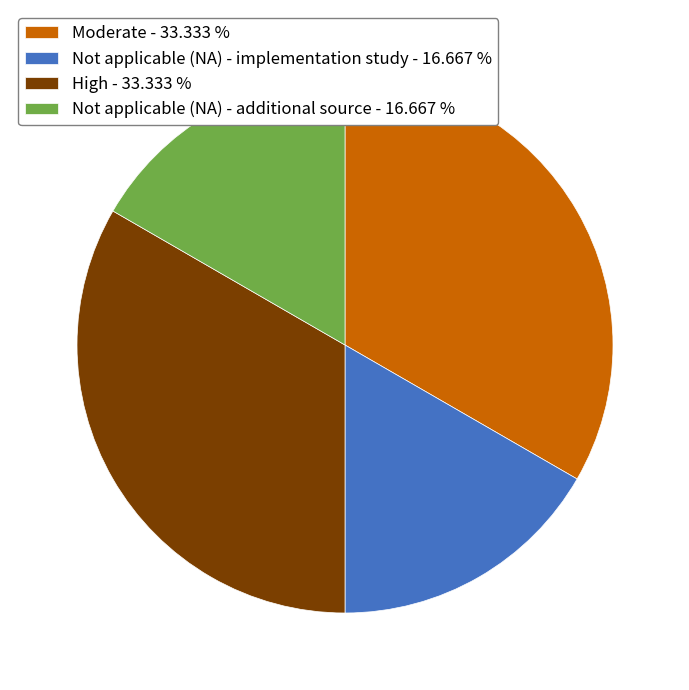

Does any single category account for the majority?

No